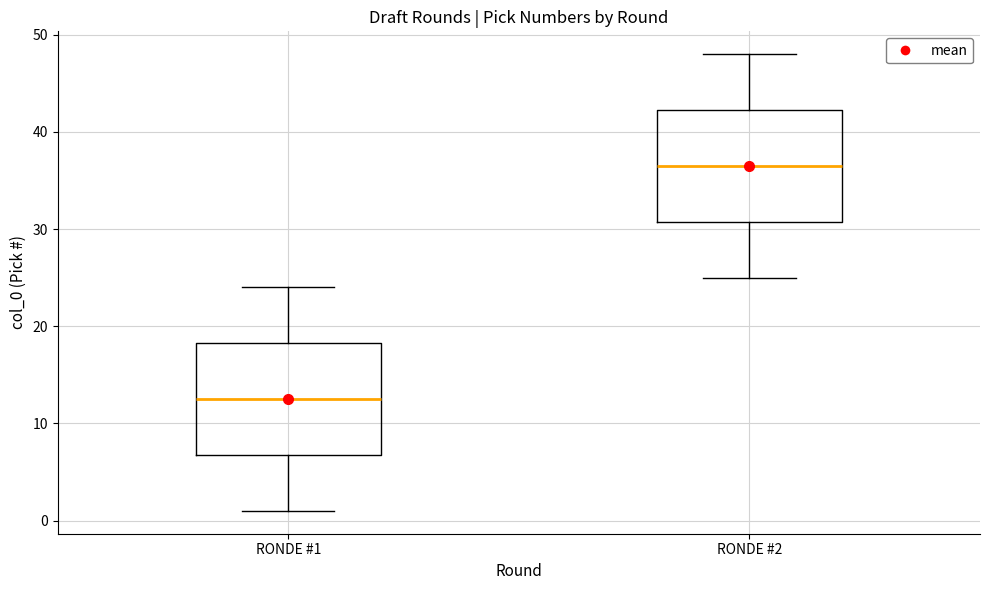

Where is the lower edge of the box for RONDE #1 on the y-axis? The values are not printed on the chart, so give them approximately, as read against the axis.

7